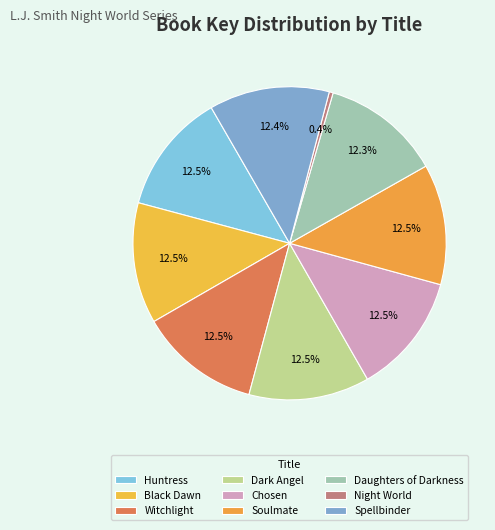

How many segments does this pie chart have?

9